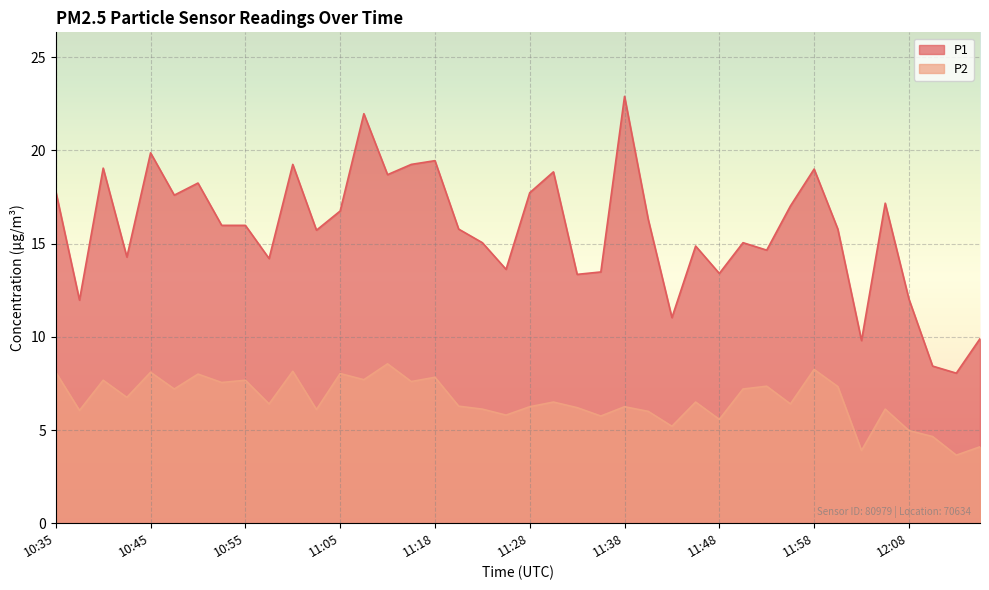

What position from the left is 11:15?

16